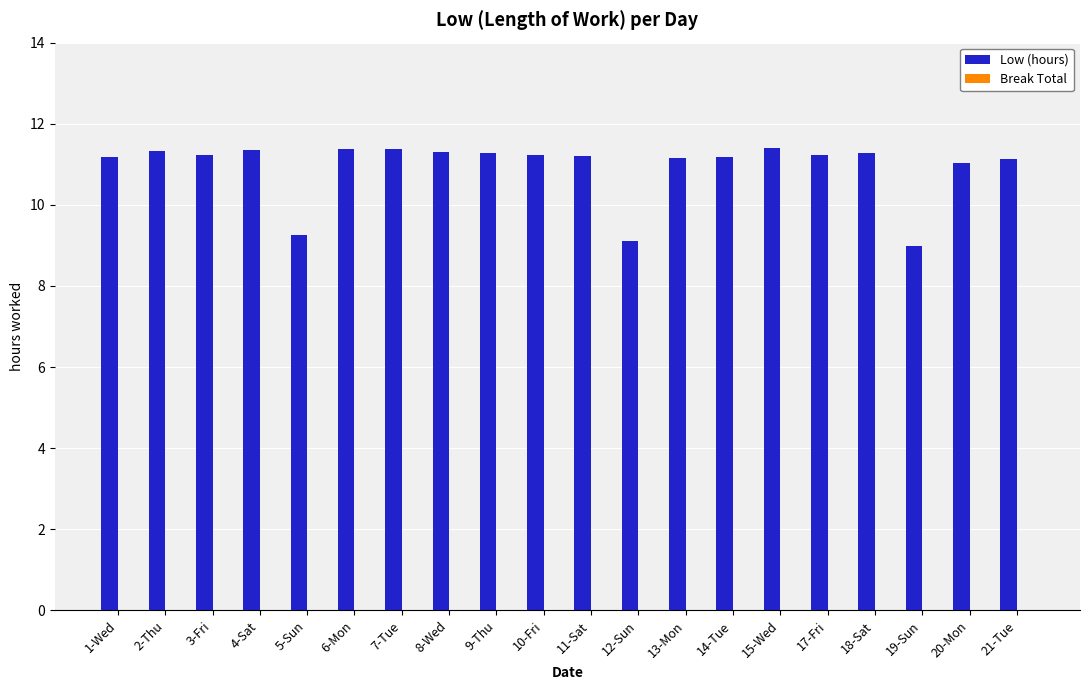

What is the difference between the maximum and minimum values?

2.4